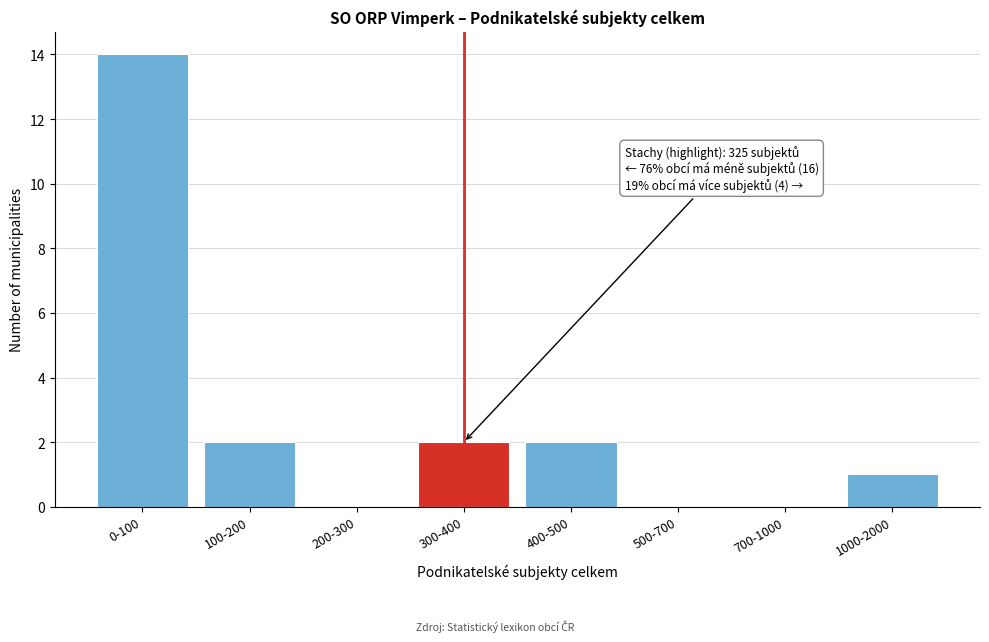

Reading left to right, what are all the values shown in this chart?

0-100=14	100-200=2	200-300=0	300-400=2	400-500=2	500-700=0	700-1000=0	1000-2000=1